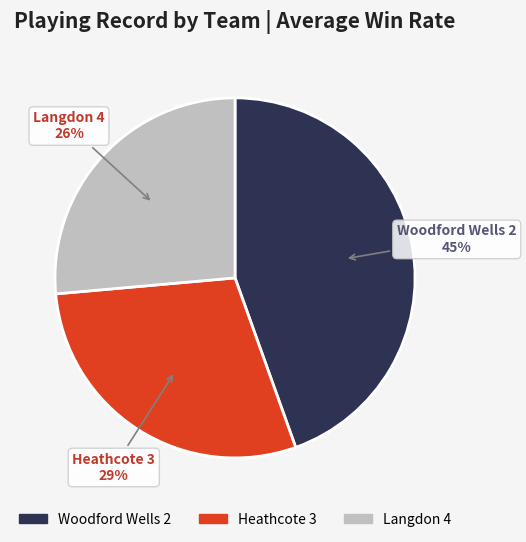

Is there a majority slice in this chart?

No